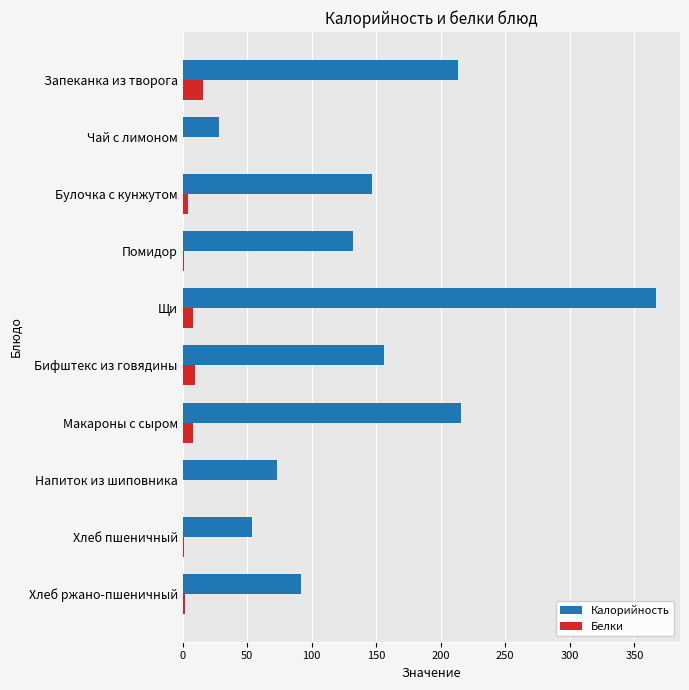

What is the maximum value shown in the chart?

367